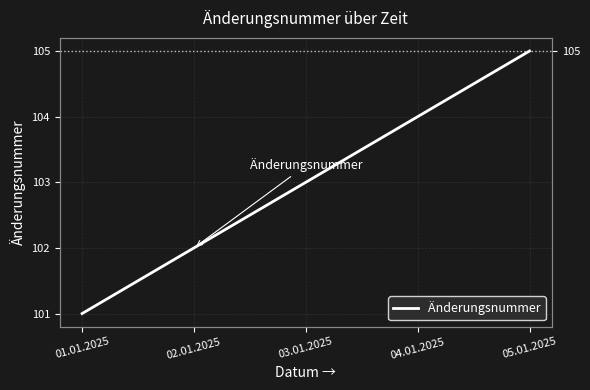

What is the difference between the values at 05.01.2025 and 04.01.2025?

1